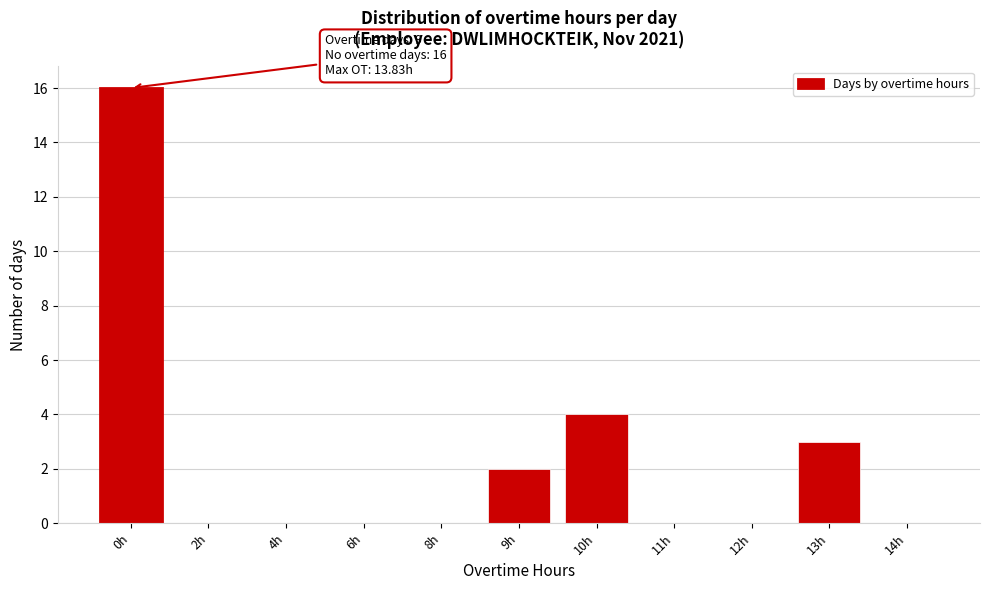

Reading right to left, list all the values displayed in this chart.

14h=0	13h=3	12h=0	11h=0	10h=4	9h=2	8h=0	6h=0	4h=0	2h=0	0h=16